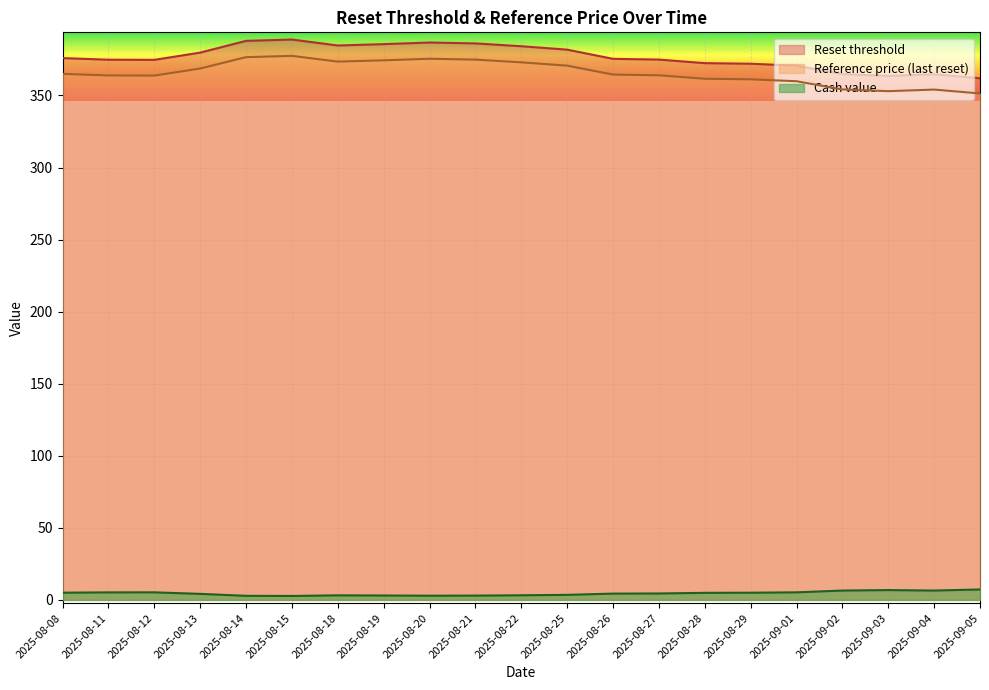

What is the average value of the Cash value series?

4.5